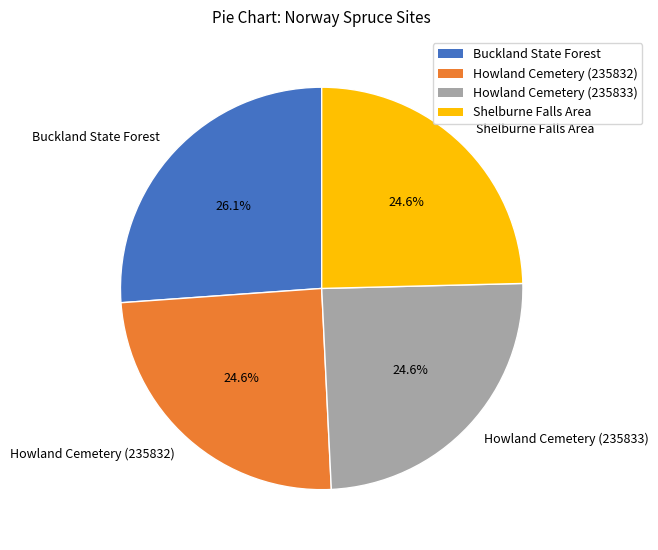

Which category has the biggest portion of the pie?

Buckland State Forest